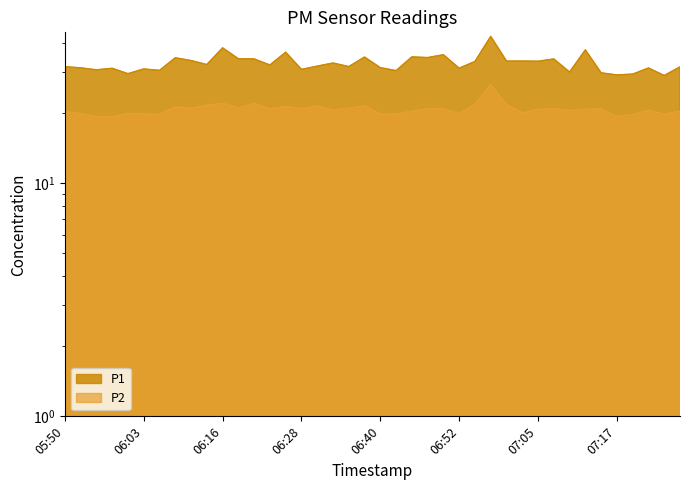

True or false: P1 and P2 intersect in this chart.

False